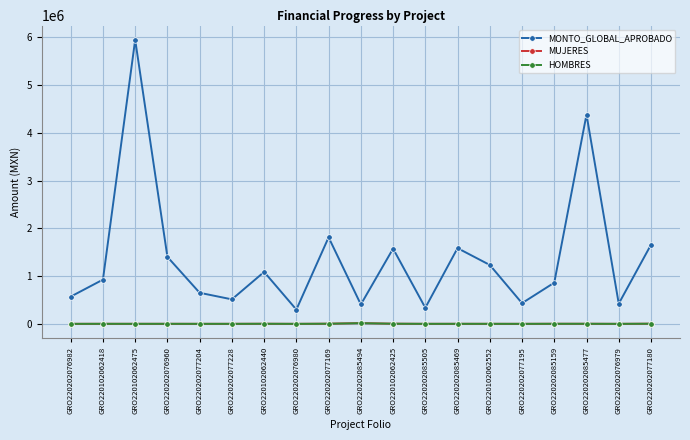

The value of MONTO_GLOBAL_APROBADO at GRO220202076980 is 506492.5. True or false?

False